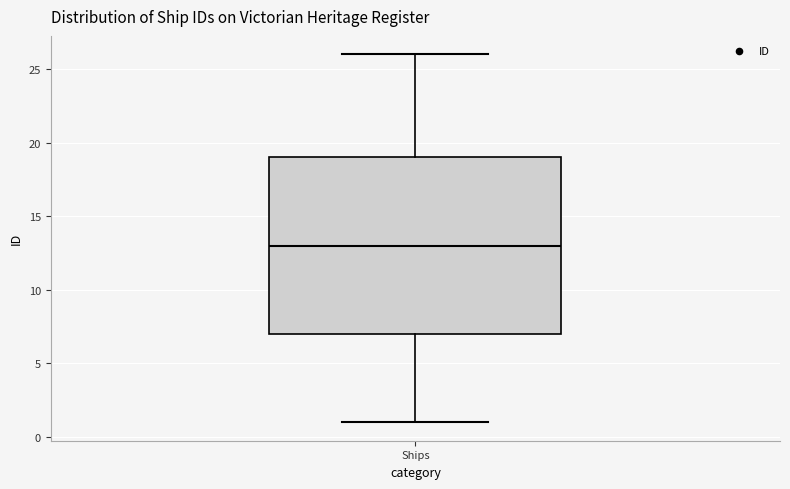

Where does the upper whisker of the box for Ships end on the y-axis? The values are not printed on the chart, so give them approximately, as read against the axis.

26